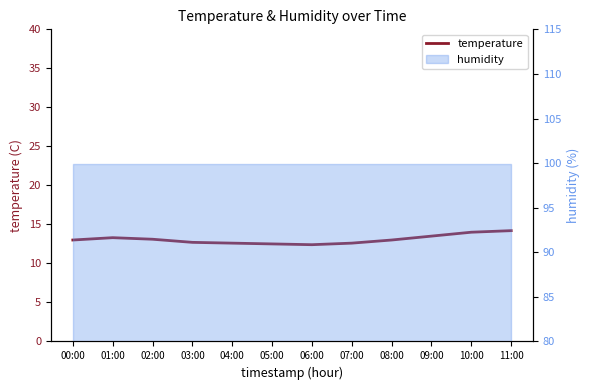

What is the average value?

13.1